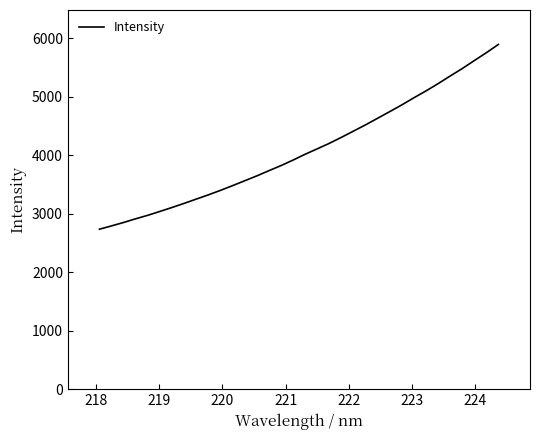

What is the minimum value shown in the chart?

2734.3